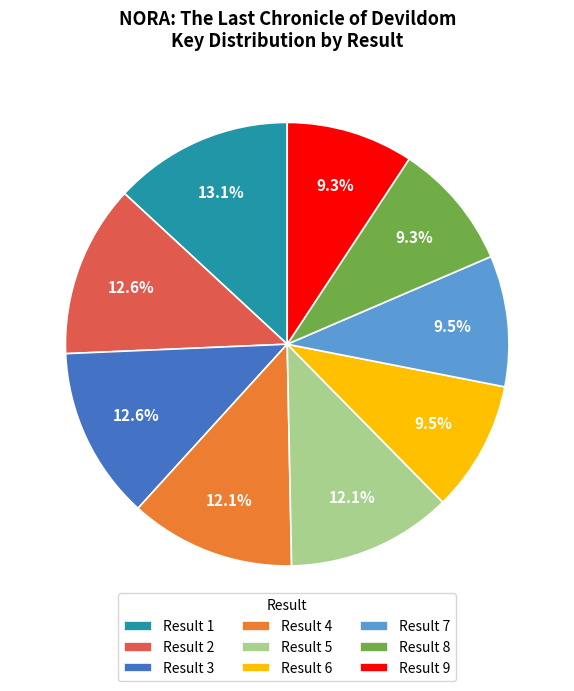

What portion of the pie excludes Result 3?

87.4%